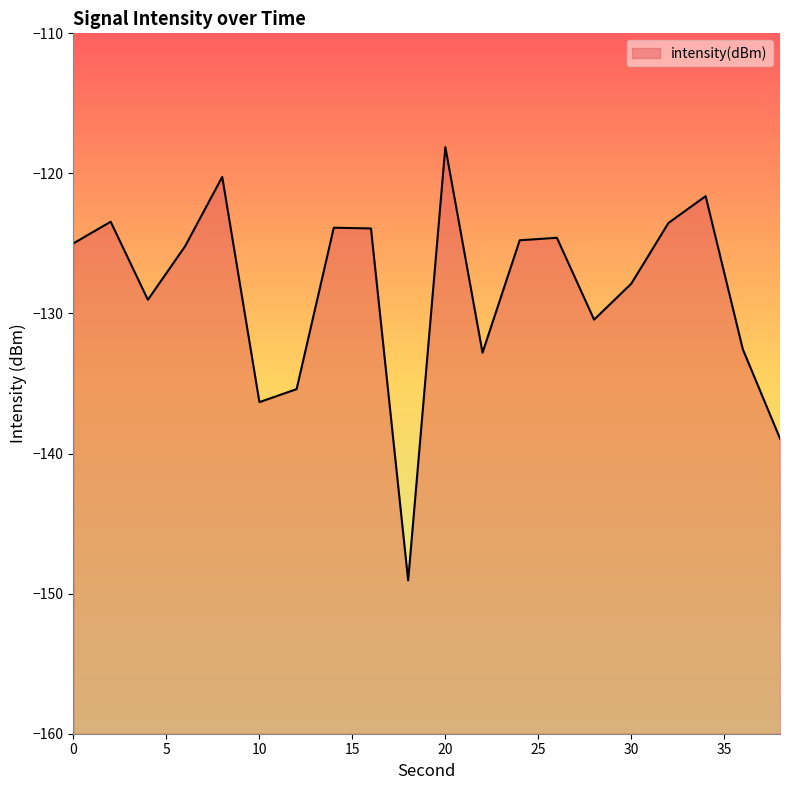

Reading left to right, transcribe all the data shown in this chart.

0=-125.0	2=-123.4	4=-129.0	6=-125.2	8=-120.2	10=-136.3	12=-135.4	14=-123.9	16=-123.9	18=-149.1	20=-118.1	22=-132.8	24=-124.8	26=-124.6	28=-130.4	30=-127.9	32=-123.5	34=-121.6	36=-132.6	38=-138.9